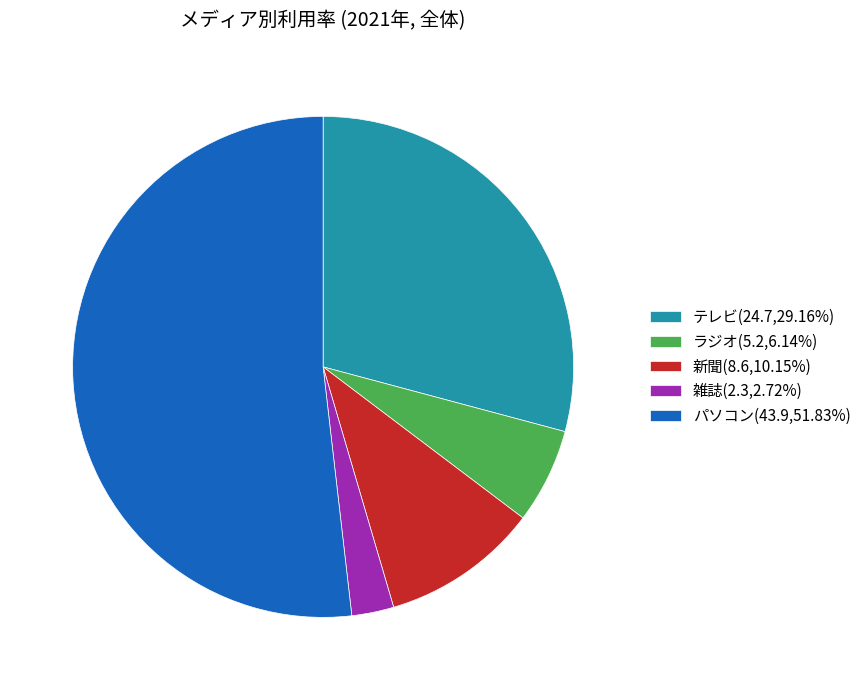

Which slice represents more than half of the pie?

パソコン